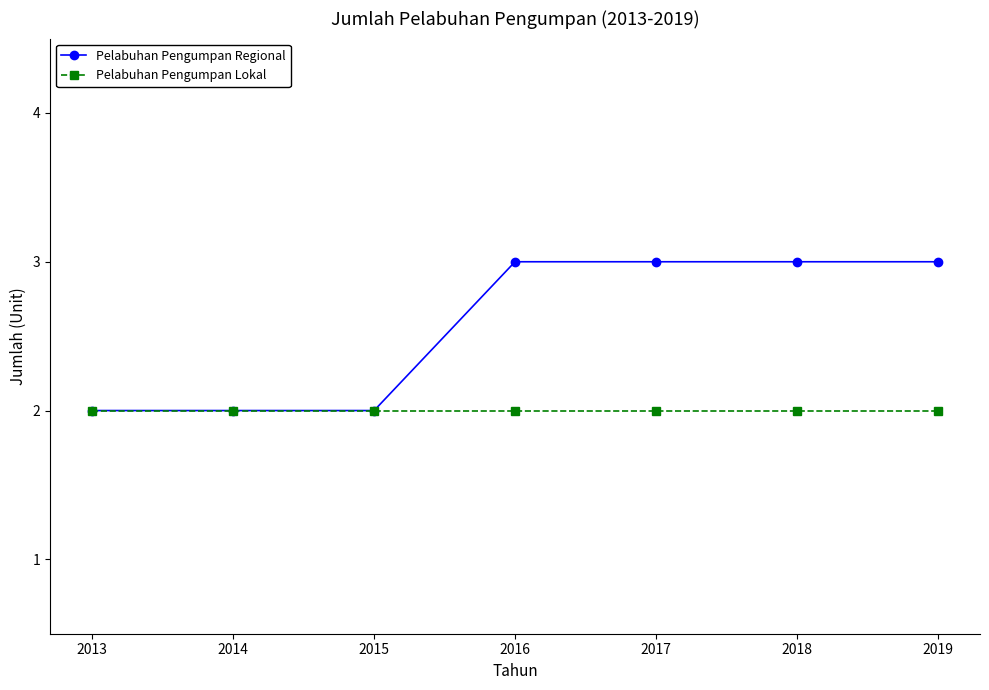

What is the greatest value displayed?

3